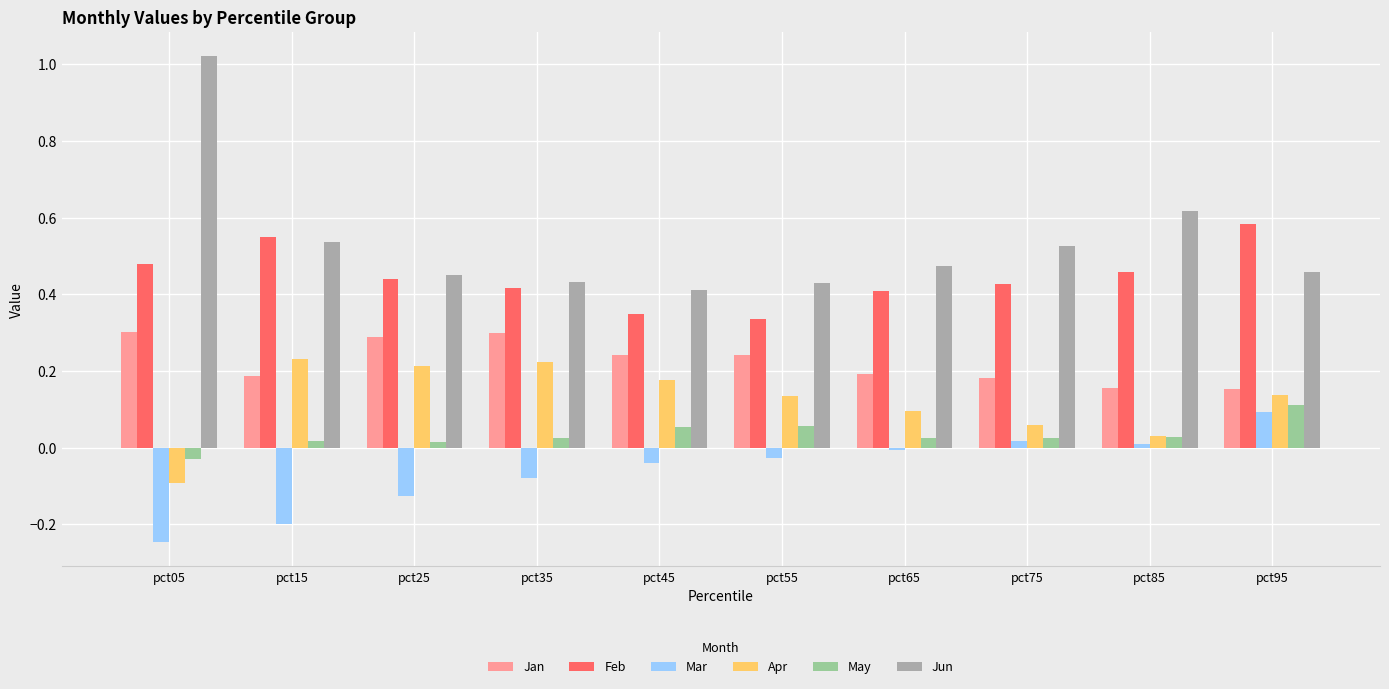

Does the chart contain any negative values?

Yes